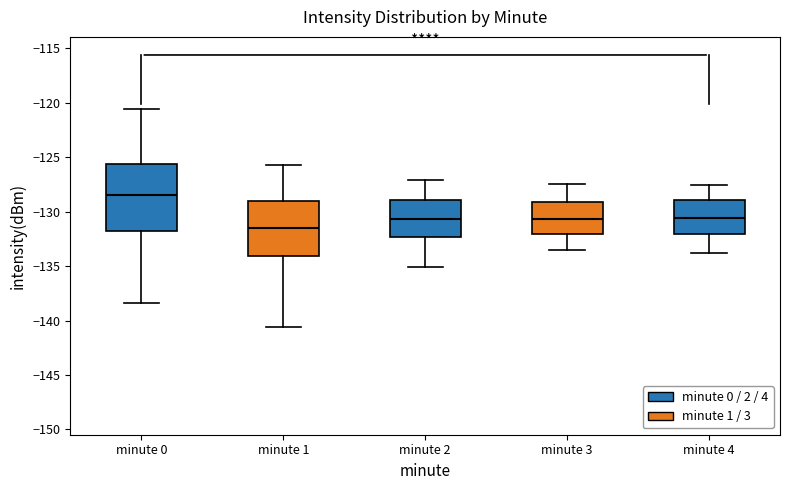

Which box's median line is the highest?

minute 0